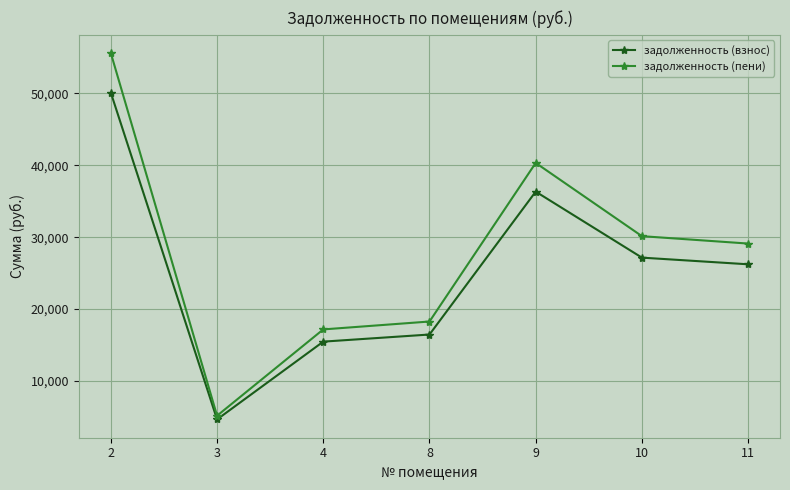

At which label does задолженность (взнос) first exceed 26223?

2